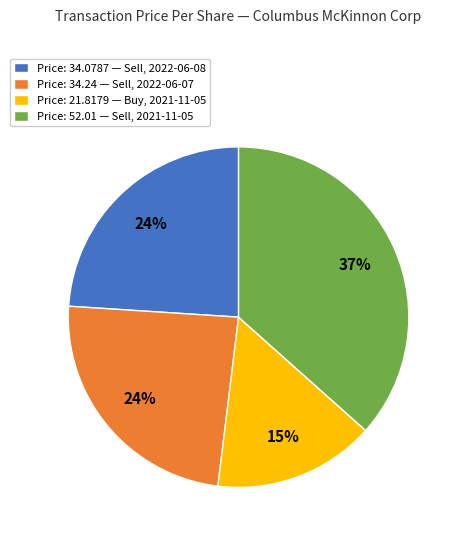

What is the ratio of the value at Price: 34.24 — Sell, 2022-06-07 to the value at Price: 21.8179 — Buy, 2021-11-05?

1.6